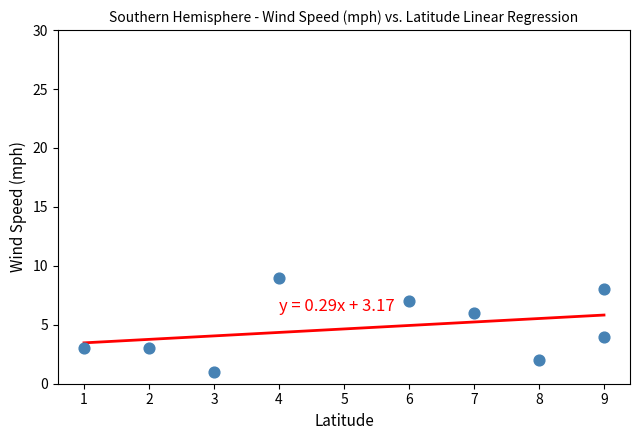

What is the average Y value?

5